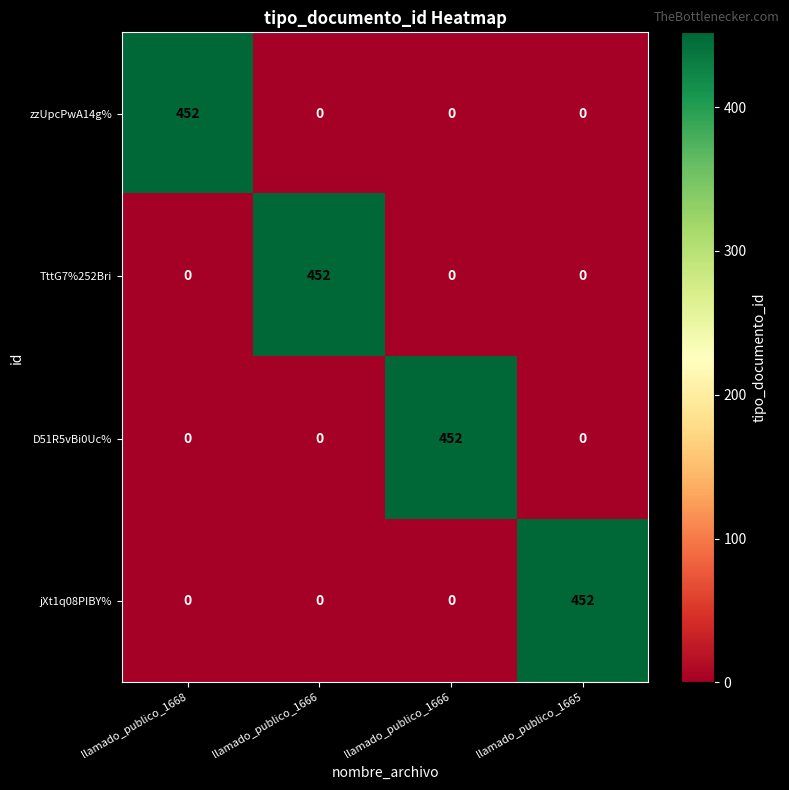

Count the number of categories in the chart.

4